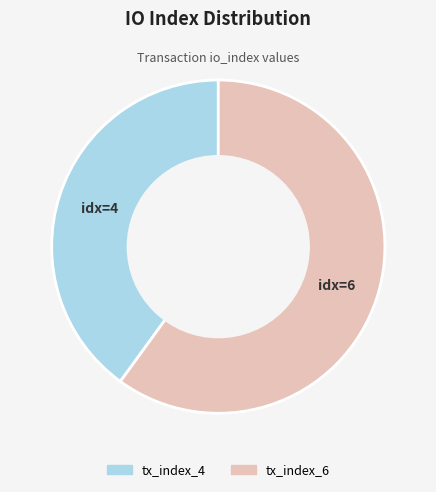

What is the largest slice in the pie chart?

tx_index_6